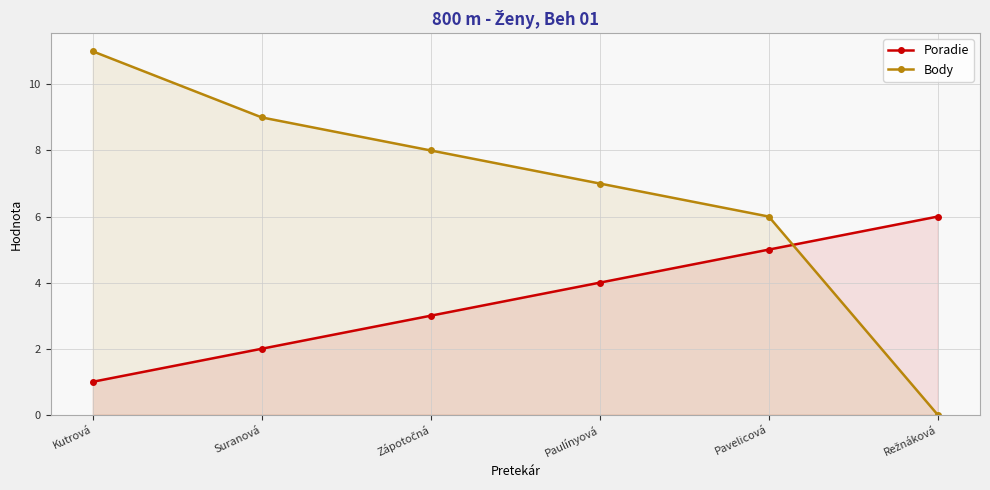

Reading left to right, extract all data points from this chart.

Poradie: Kutrová=1	Suranová=2	Zápotočná=3	Paulínyová=4	Pavelicová=5	Režnáková=6
Body: Kutrová=11	Suranová=9	Zápotočná=8	Paulínyová=7	Pavelicová=6	Režnáková=0